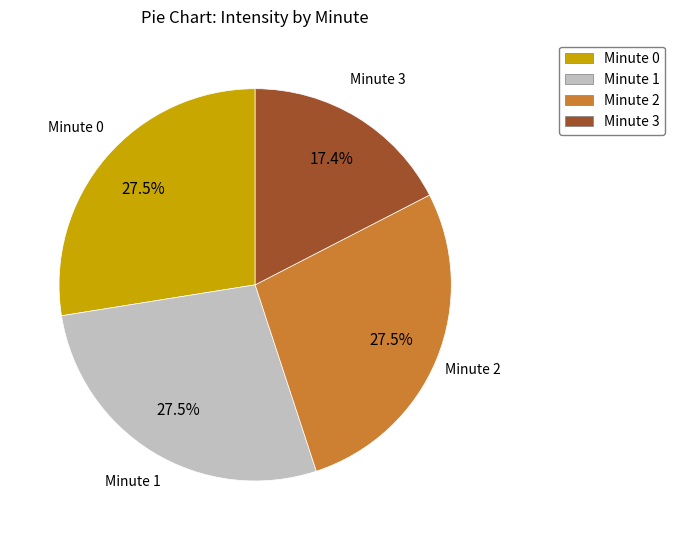

Does any single category account for the majority?

No